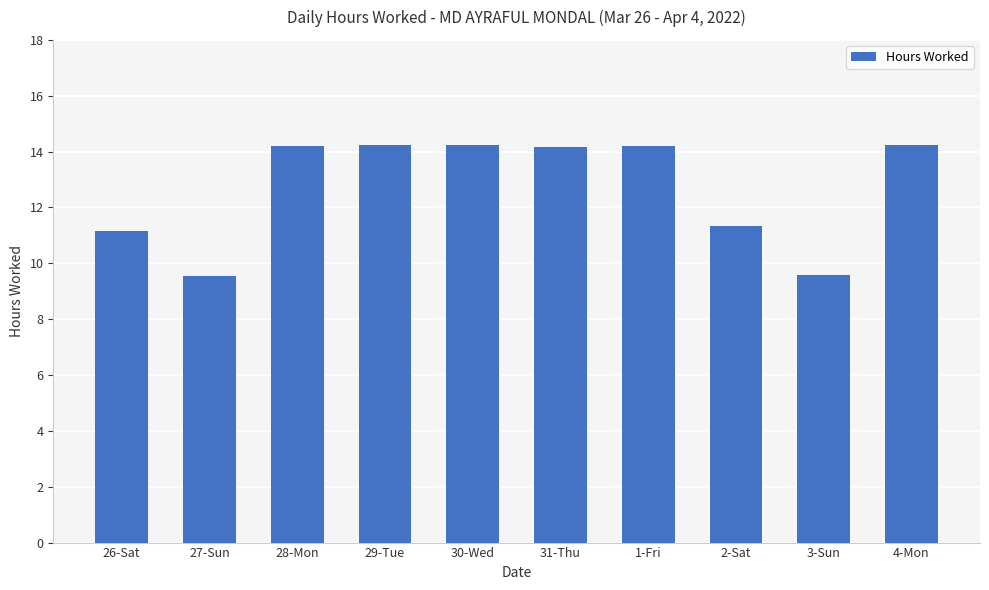

What is the difference between the maximum and minimum values?

4.7